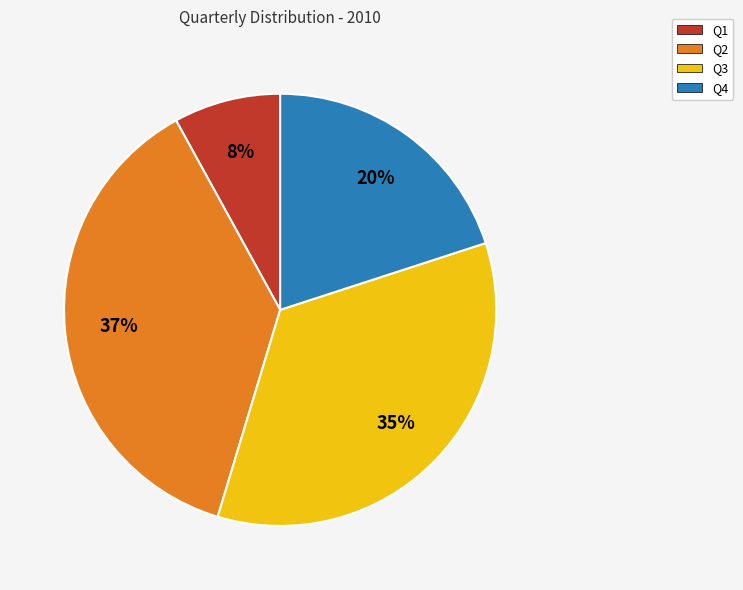

Count the number of slices in the pie.

4